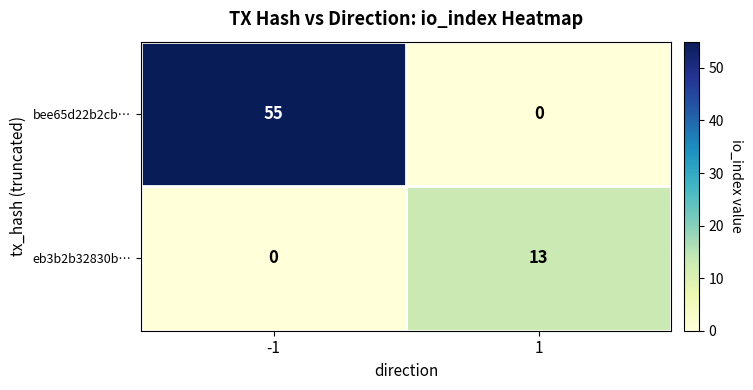

List the series in order of their peak value, lowest first.

eb3b2b32830b…, bee65d22b2cb…